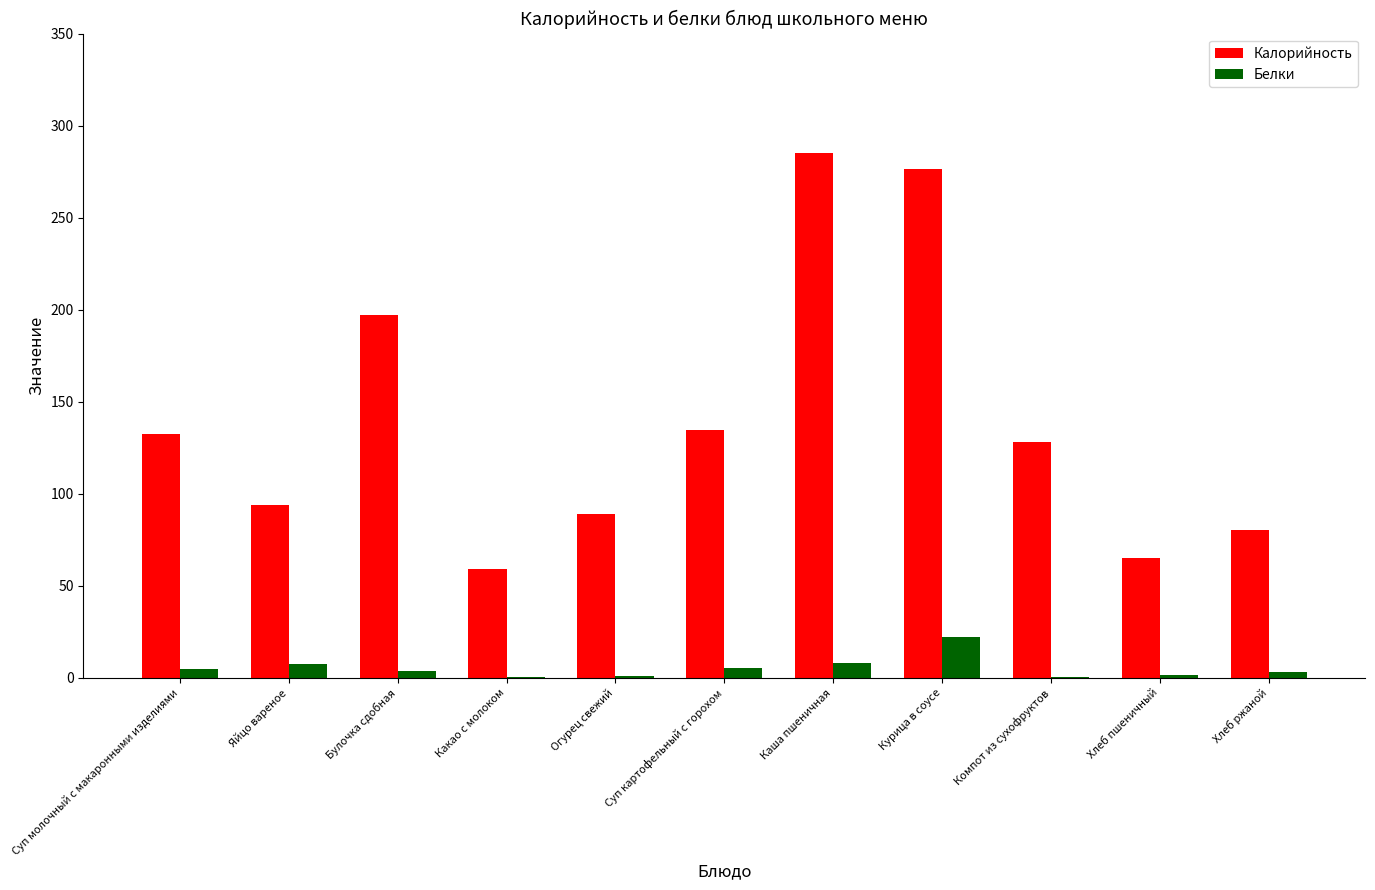

Is the value of Белки at Суп молочный с макаронными изделиями greater than the value of Калорийность at Суп картофельный с горохом?

No